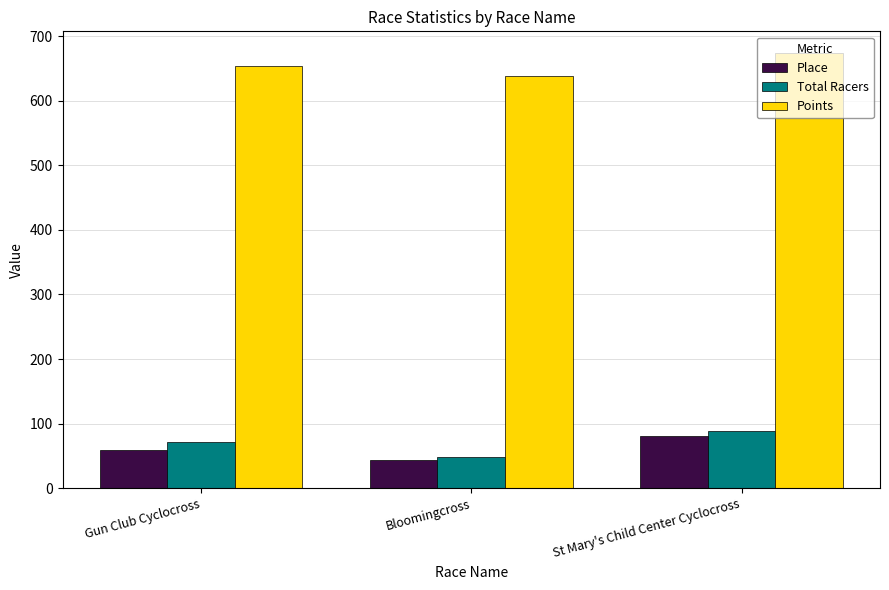

List the labels in order of Total Racers value, largest first.

St Mary's Child Center Cyclocross, Gun Club Cyclocross, Bloomingcross